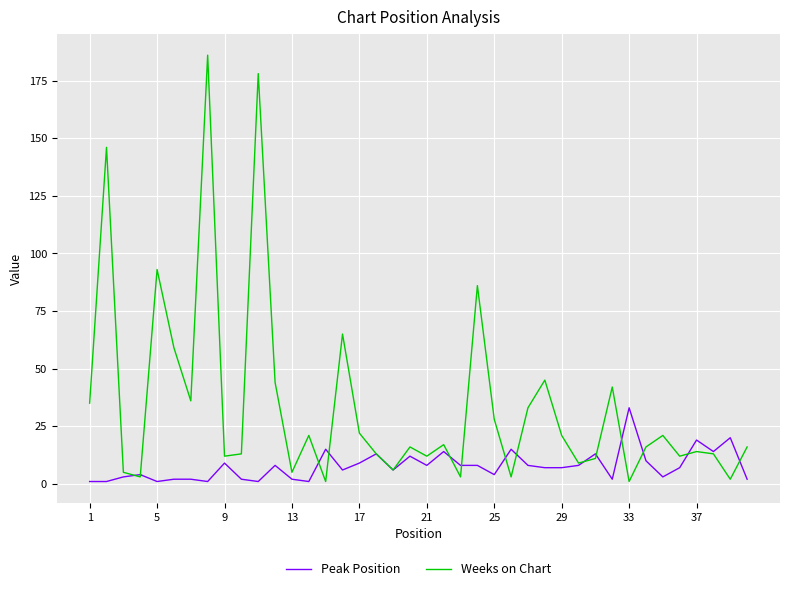

What is the maximum value shown in the chart?

186